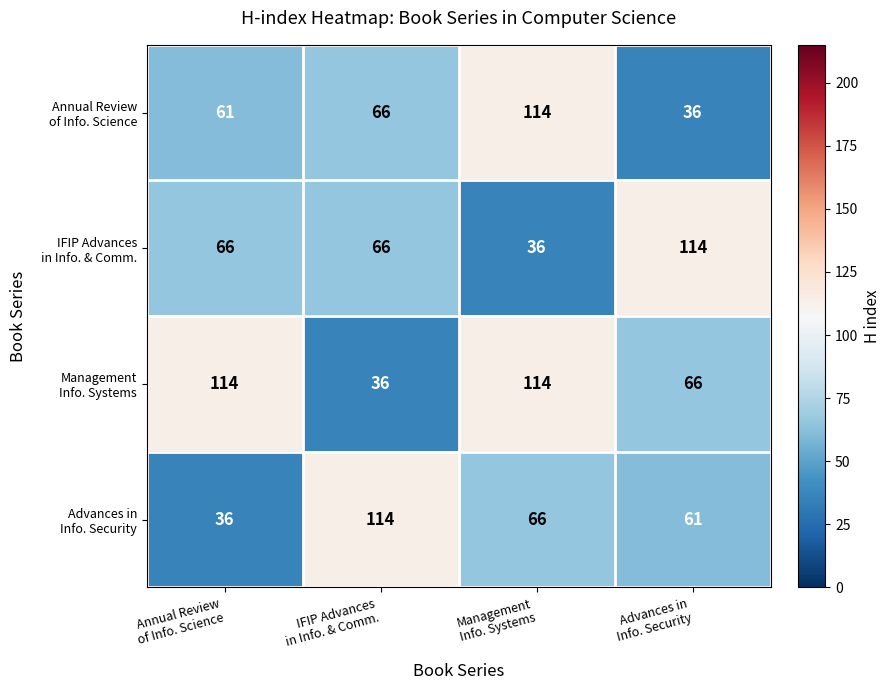

Count the number of data series in this chart.

4